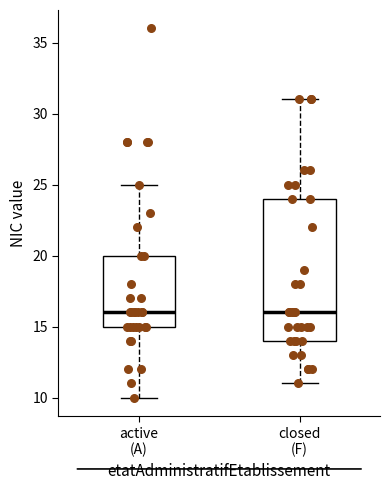

Where does the lower whisker of the box for closed (F) end on the y-axis? The values are not printed on the chart, so give them approximately, as read against the axis.

11